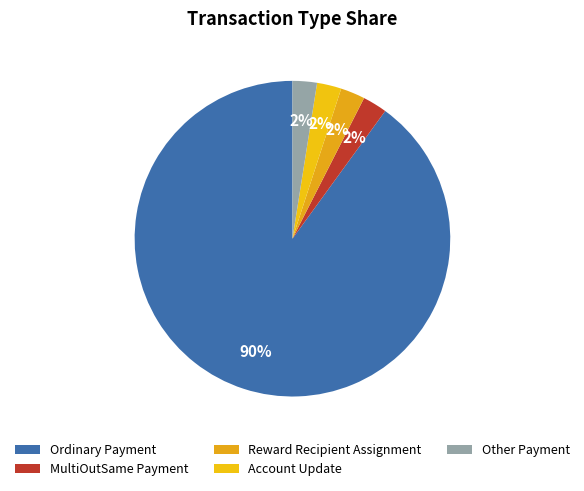

Count the number of slices in the pie.

5